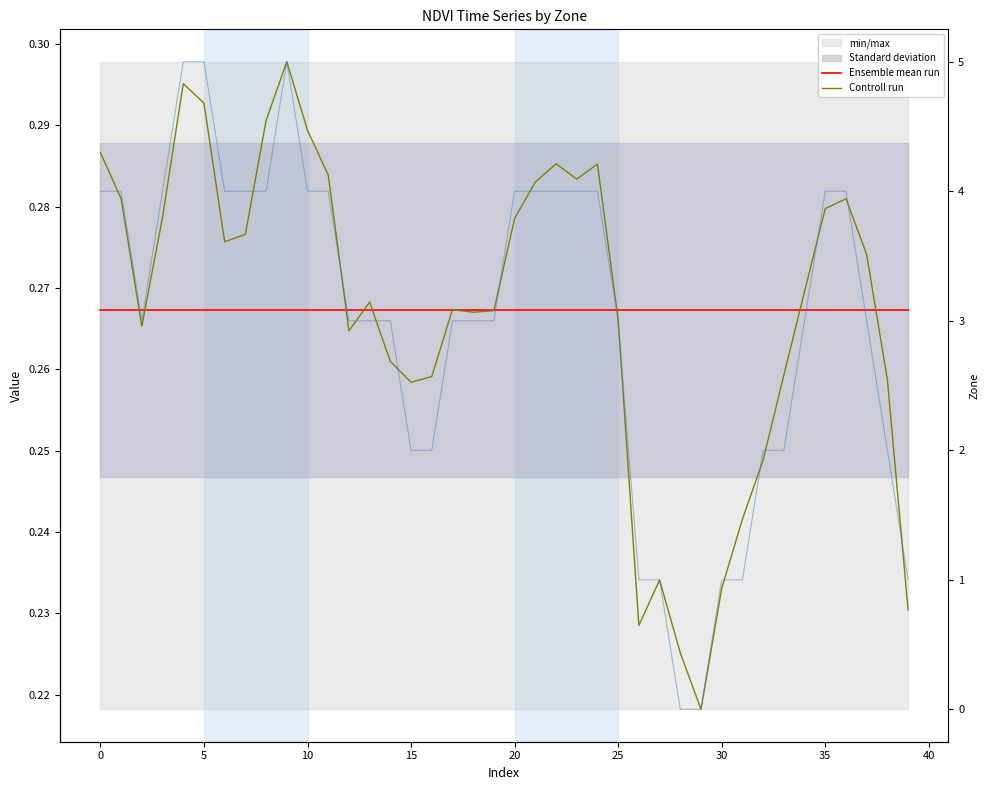

At which category does the chart reach its minimum across all series?

28